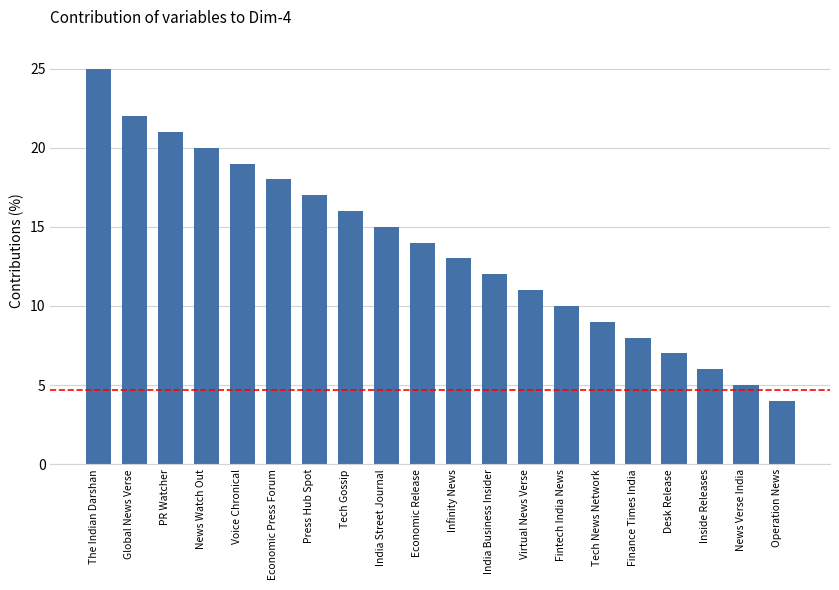

Reading left to right, transcribe all the data shown in this chart.

25	22	21	20	19	18	17	16	15	14	13	12	11	10	9	8	7	6	5	4